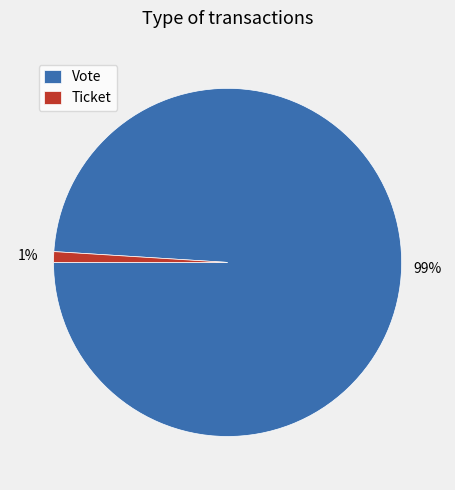

Which category has the smallest portion of the pie?

Ticket